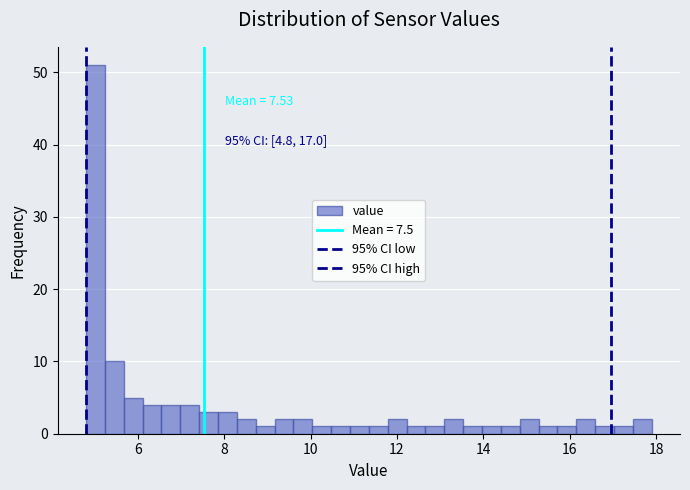

Around what value on the x-axis is the tallest bar? Give the approximate position of its centre, as read against the axis.

5.0